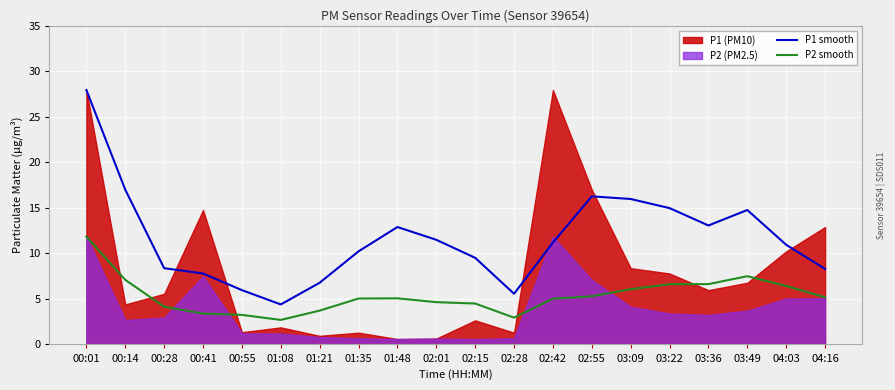

What is the lowest value of the P2 smooth series?

2.7